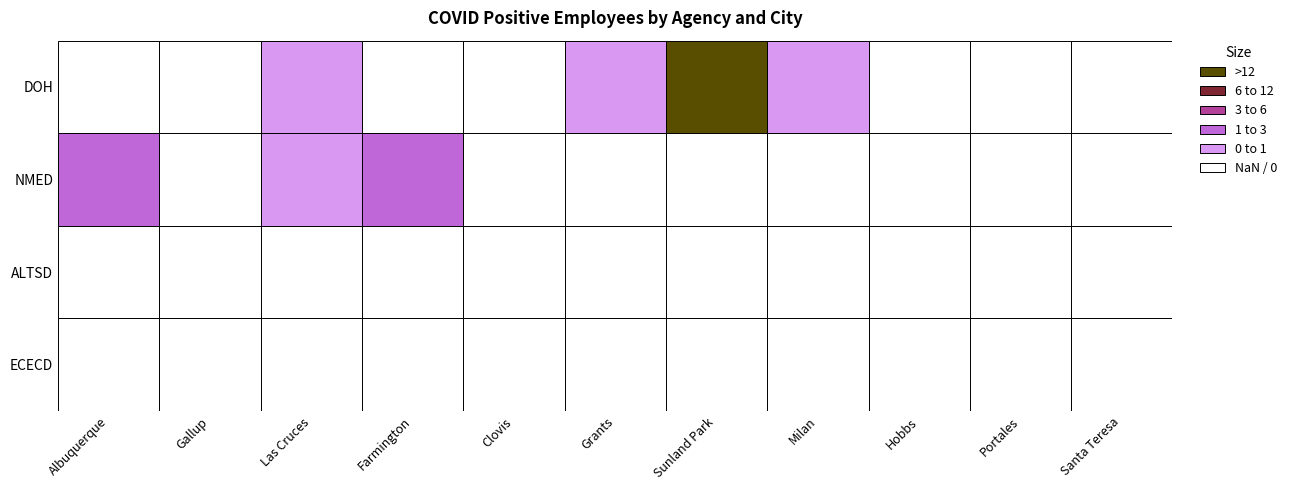

How many data points in NMED are above 0?

3